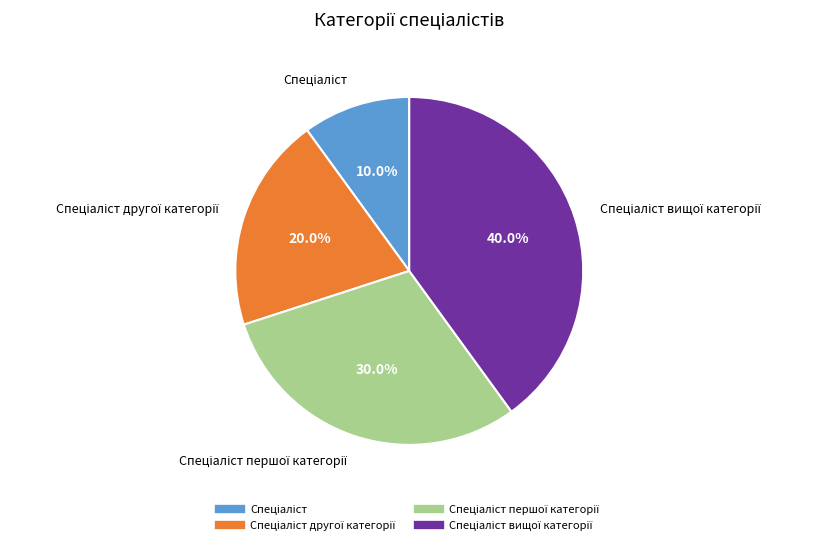

Is there a majority slice in this chart?

No